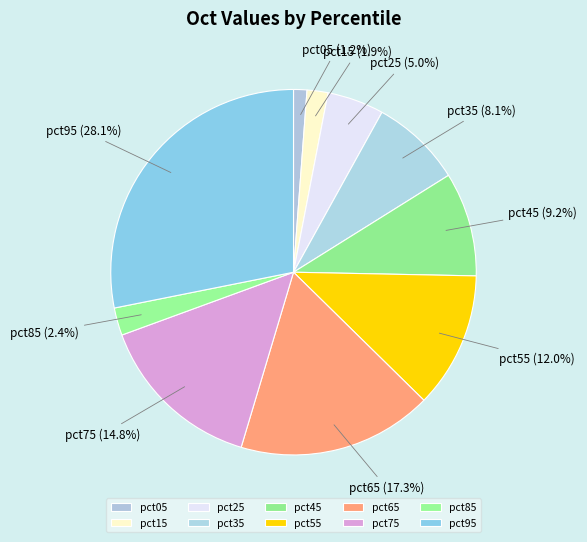

Rank the categories by value from lowest to highest.

pct05, pct15, pct85, pct25, pct35, pct45, pct55, pct75, pct65, pct95